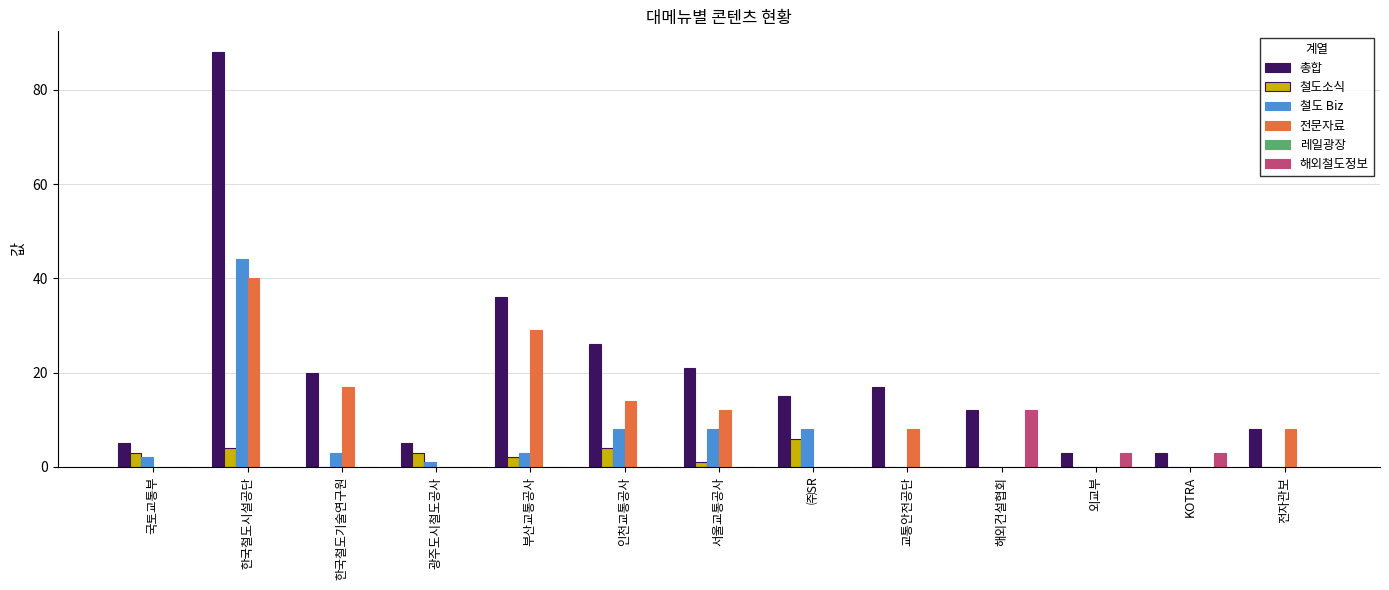

How many 철도소식 values are between 0 and 3?

10